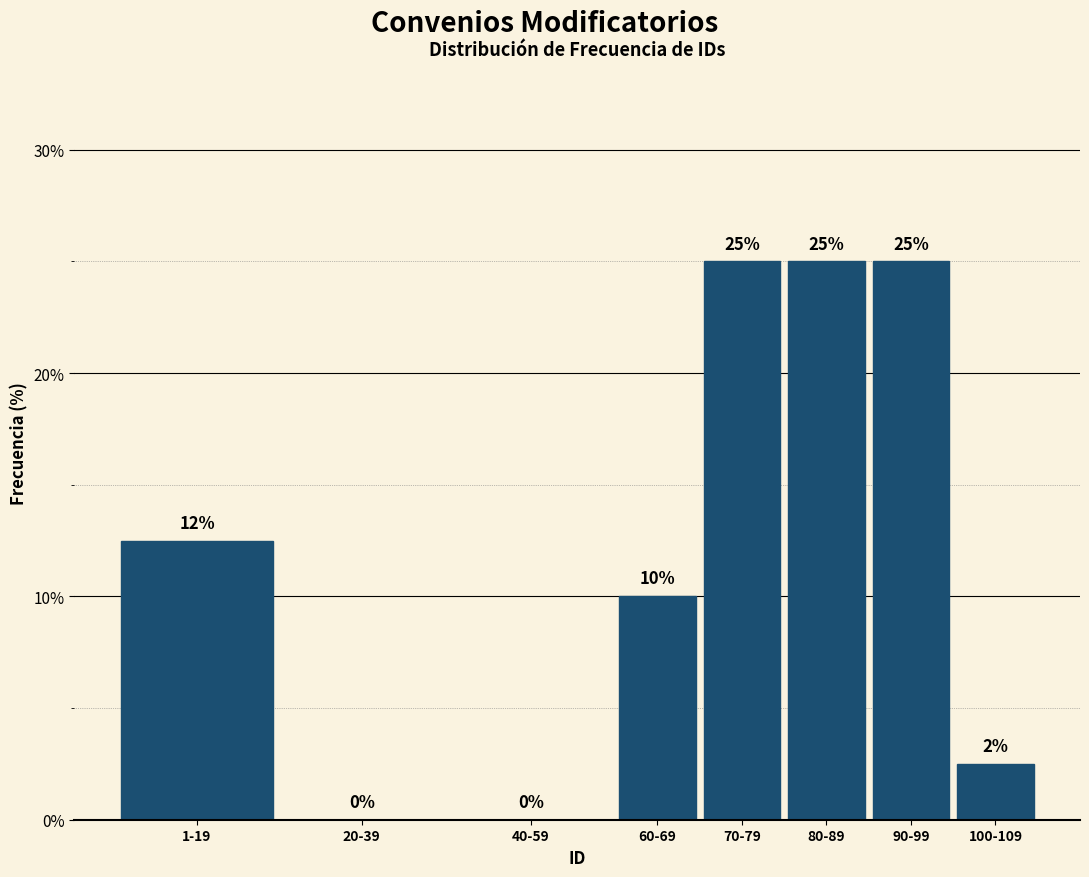

True or false: the data shows -15.9 at 20-39.

False